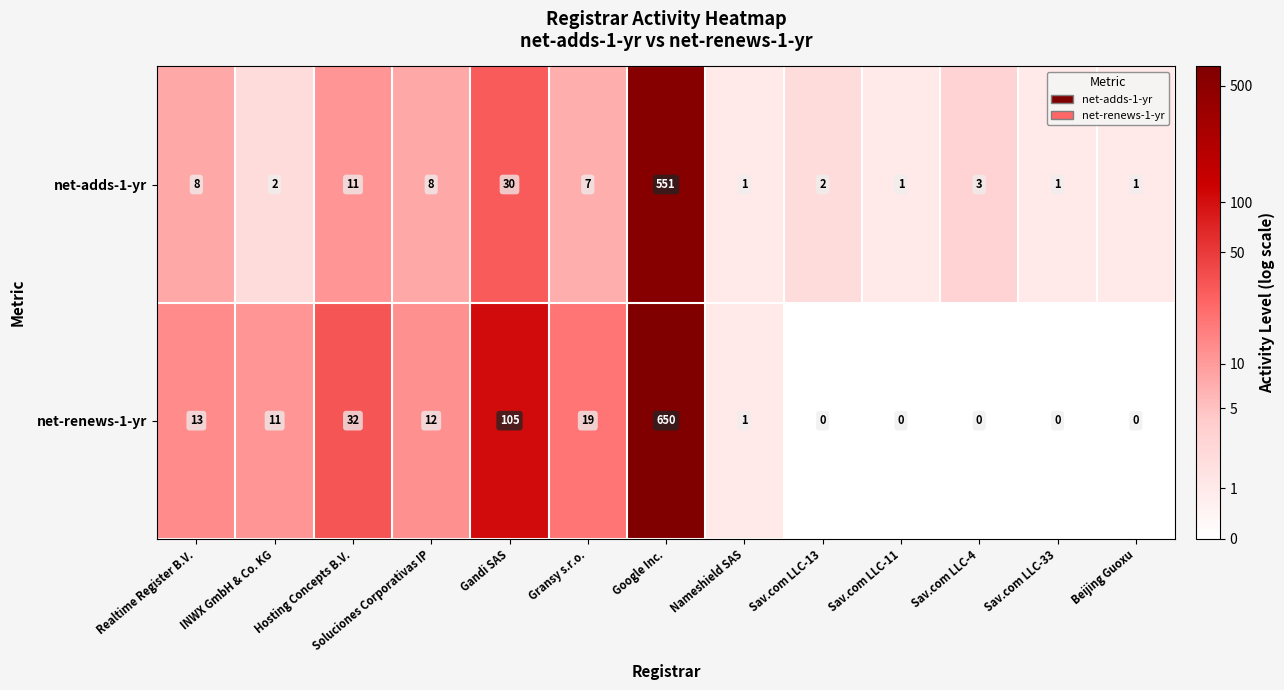

The value of net-renews-1-yr at Hosting Concepts B.V. is 32. True or false?

True